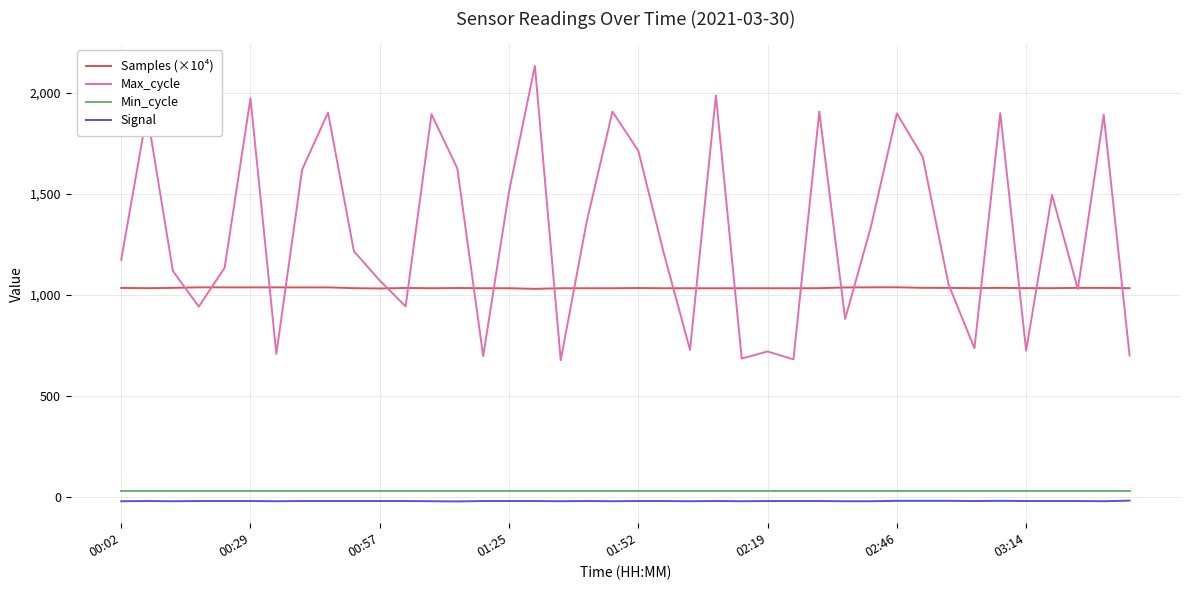

What is the lowest value of the Max_cycle series?

677.0